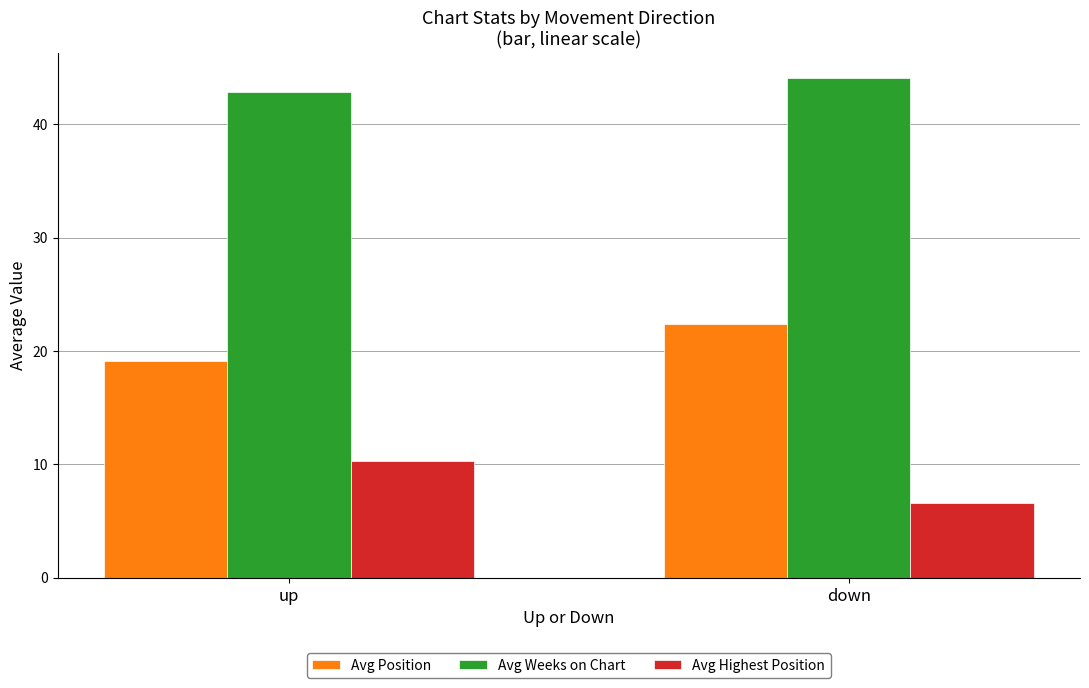

What value does the Avg Highest Position series have at up?

10.3